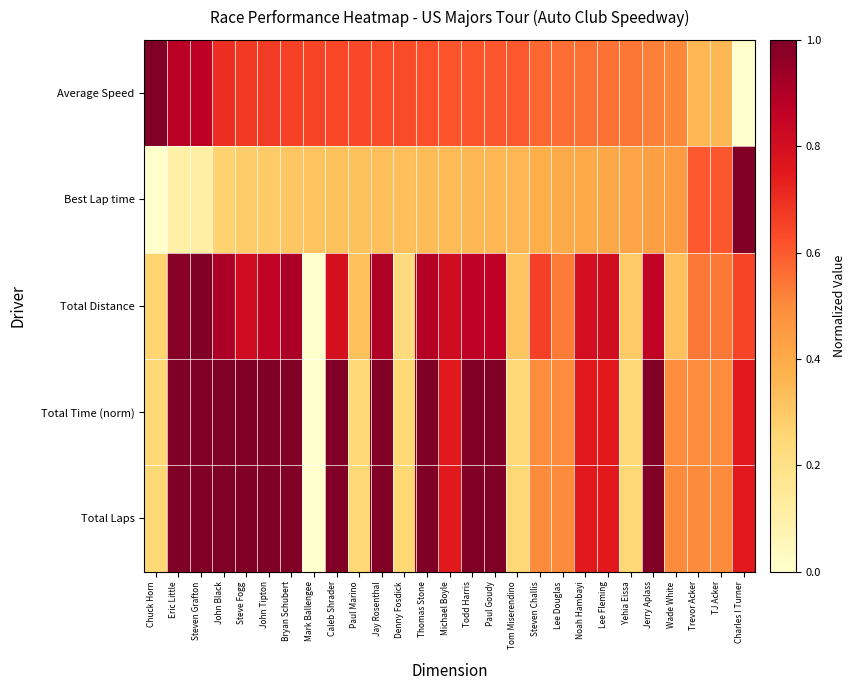

Which series changed the most between Eric Little and Bryan Schubert?

Average Speed